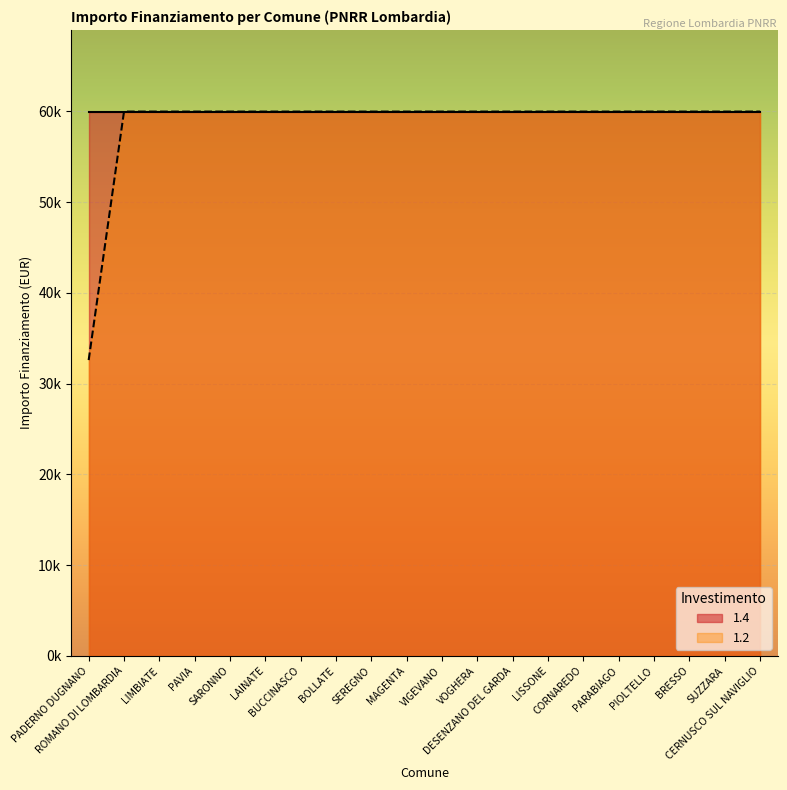

Reading left to right, list all the values displayed in this chart.

32589	59966	59966	59966	59966	59966	59966	59966	59966	59966	59966	59966	59966	59966	59966	59966	59966	59966	59966	59966